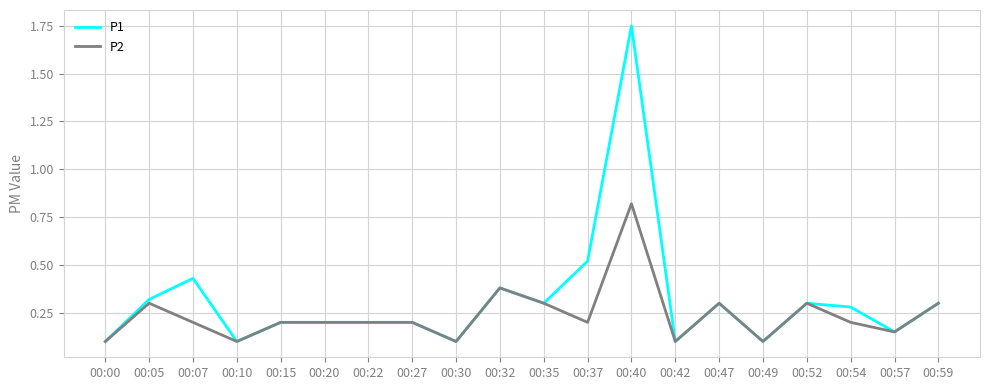

The value of P2 at 00:05 is 0.4. True or false?

False